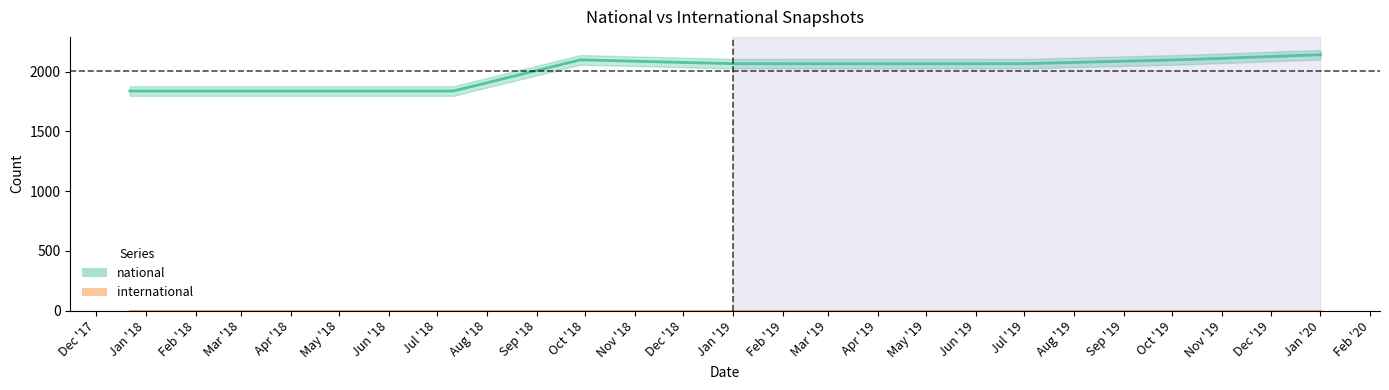

Which label corresponds to the smallest value in the chart?

2017-12-22